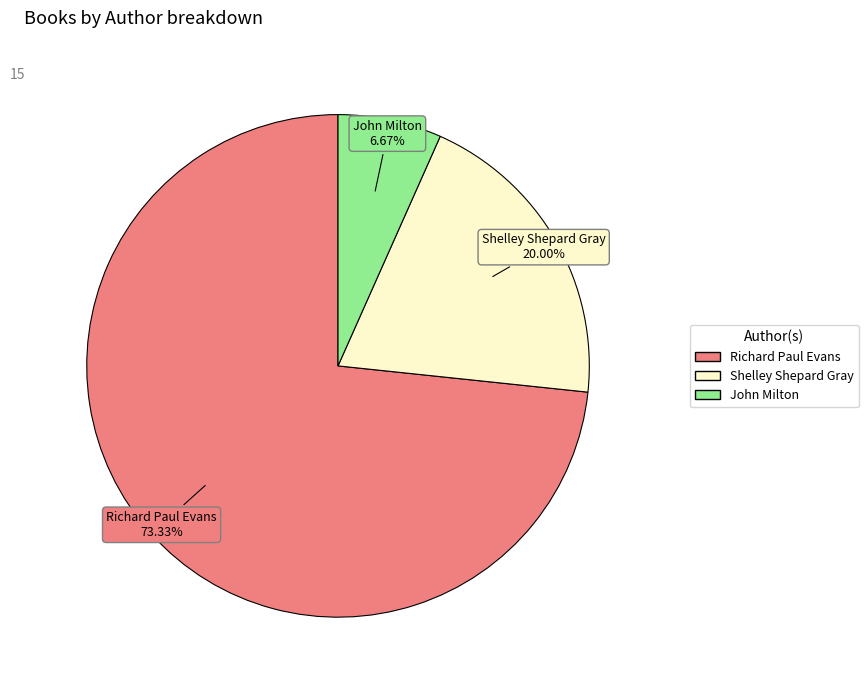

To the nearest percent, what portion does Richard Paul Evans represent?

73%